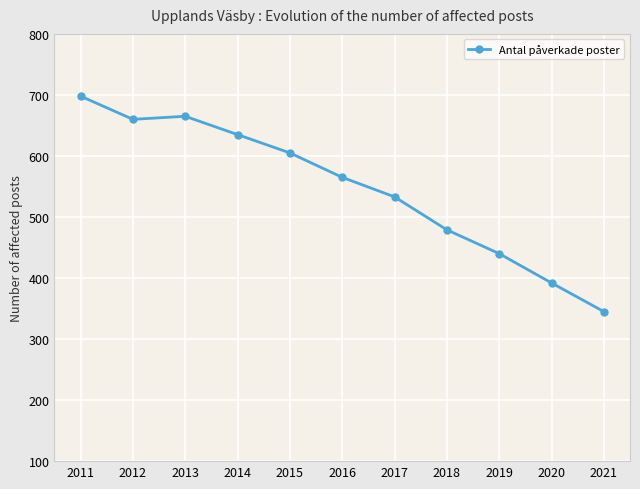

Where is the first local maximum?

2013